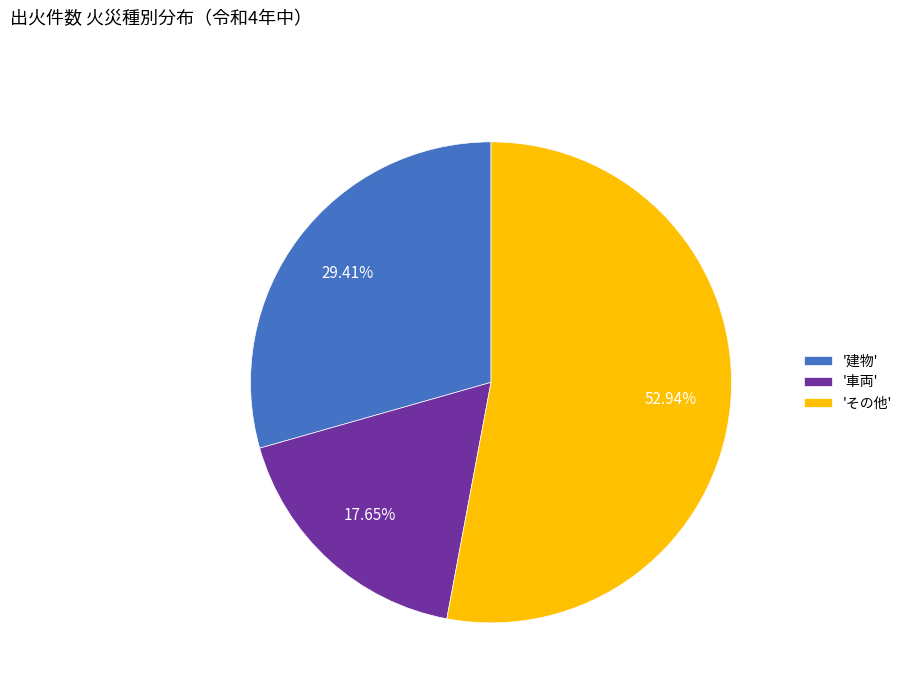

What is the ratio of the value at 'その他' to the value at '車両'?

3.0